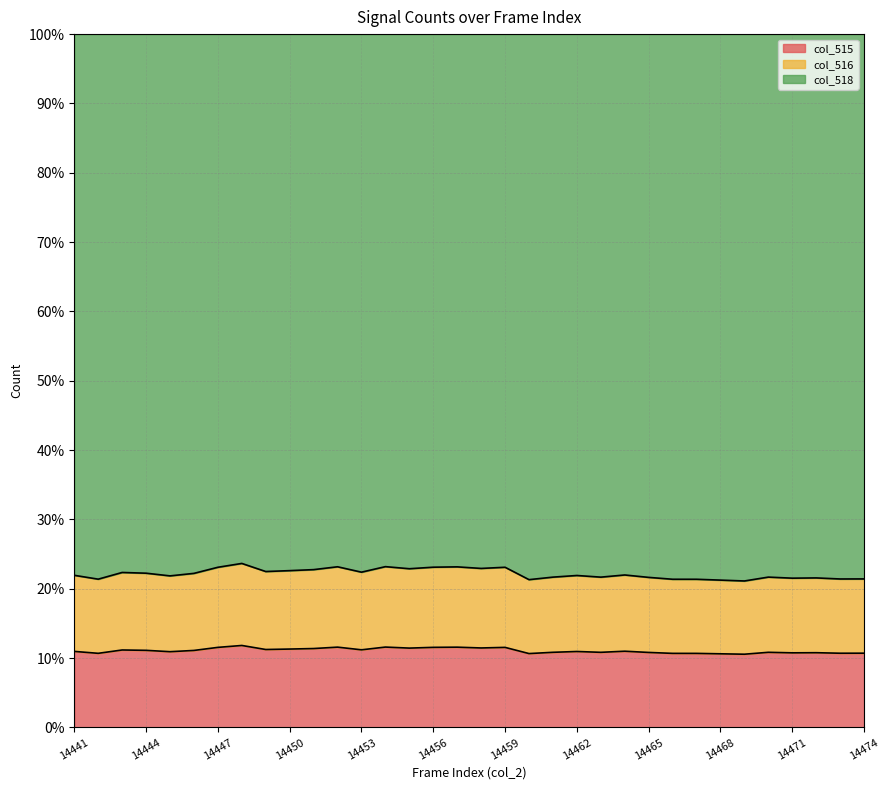

How many values in the col_515 series exceed 11?

17